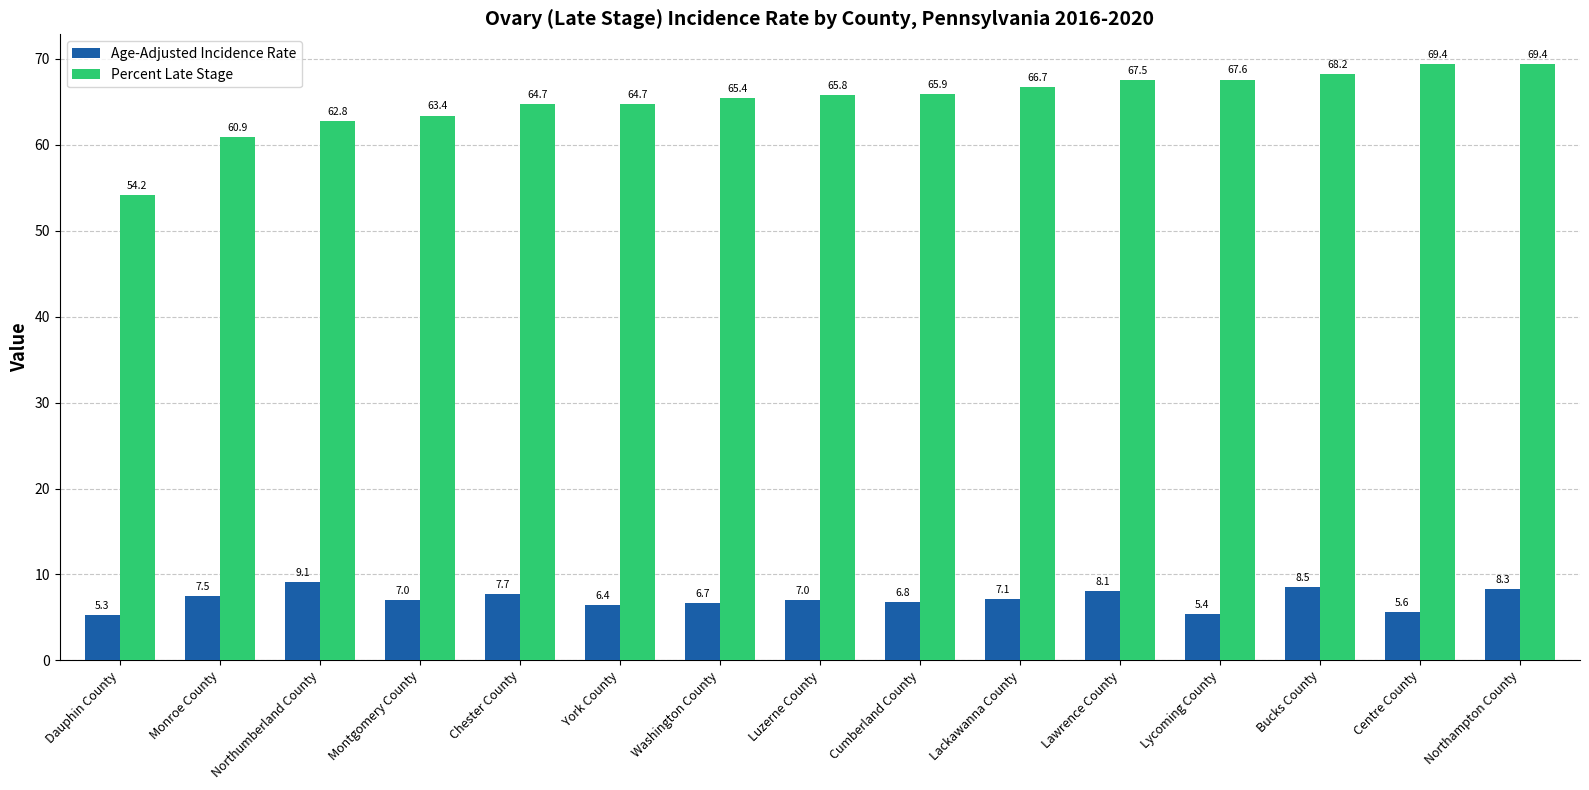

Rank the series by their maximum value, from lowest to highest.

Age-Adjusted Incidence Rate, Percent Late Stage